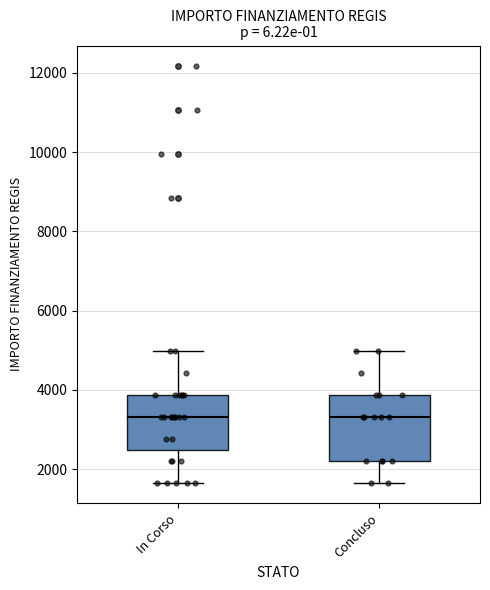

Comparing the boxes themselves (not the whiskers), which one is the tallest?

Concluso